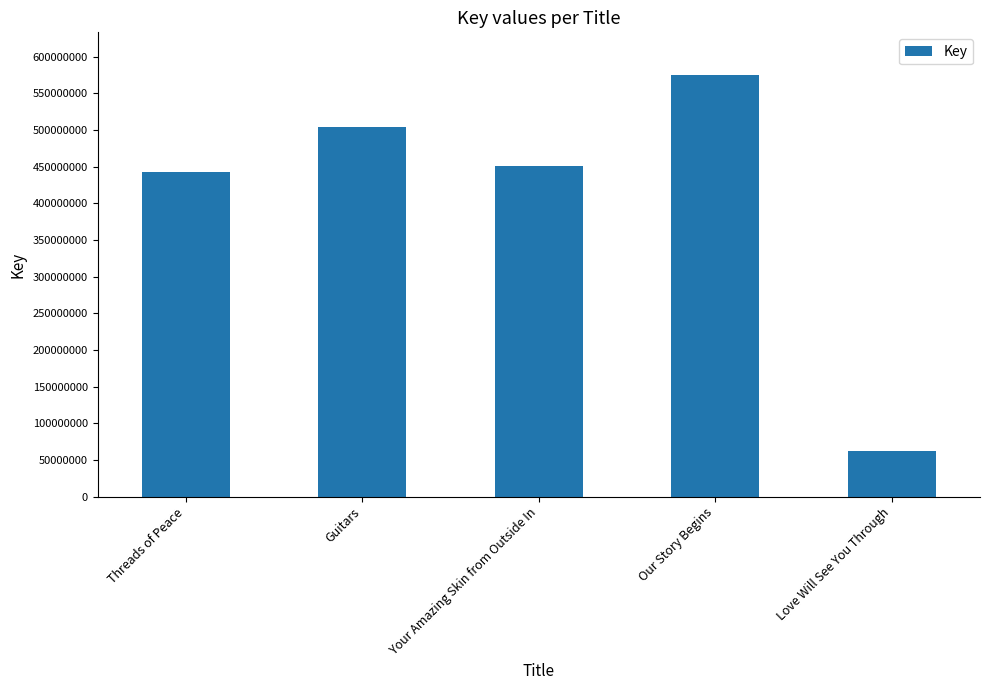

What is the change in value from Threads of Peace to Guitars?

+61222301